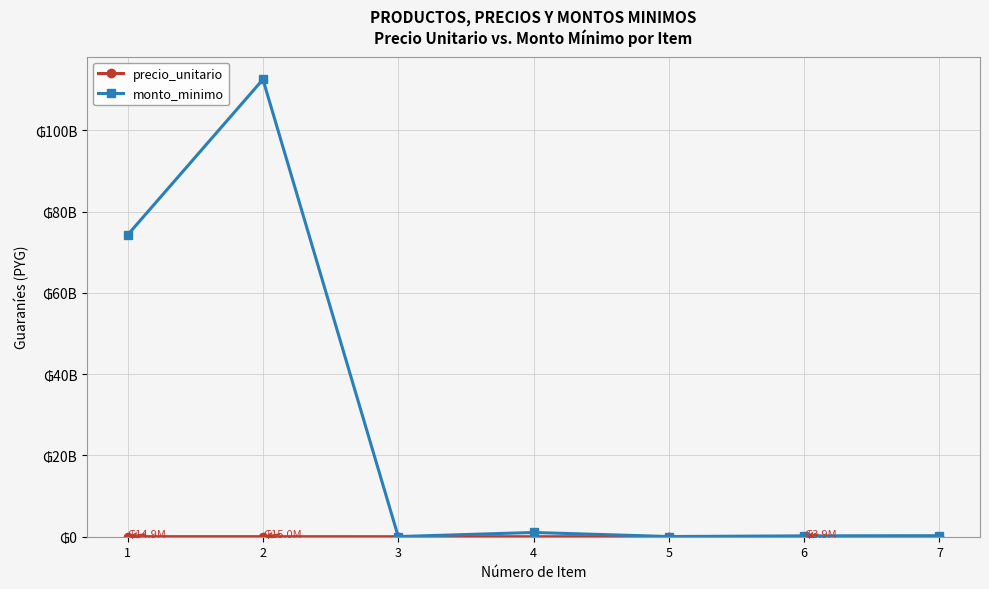

What is the average value of the monto_minimo series?

26905846429